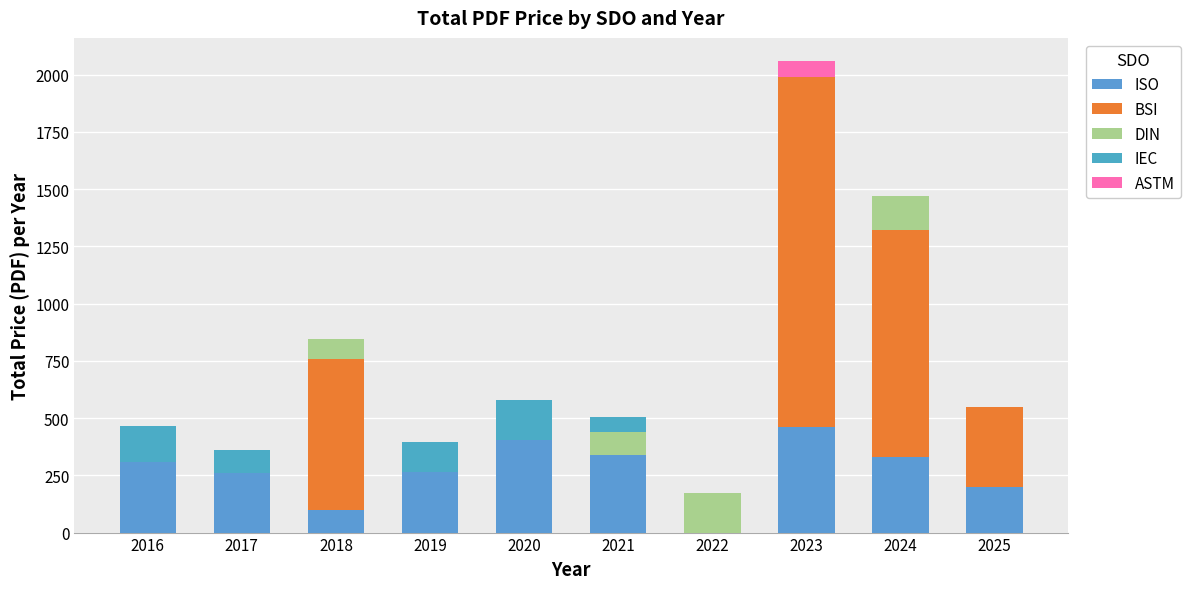

Which series has the largest total across all categories?

BSI